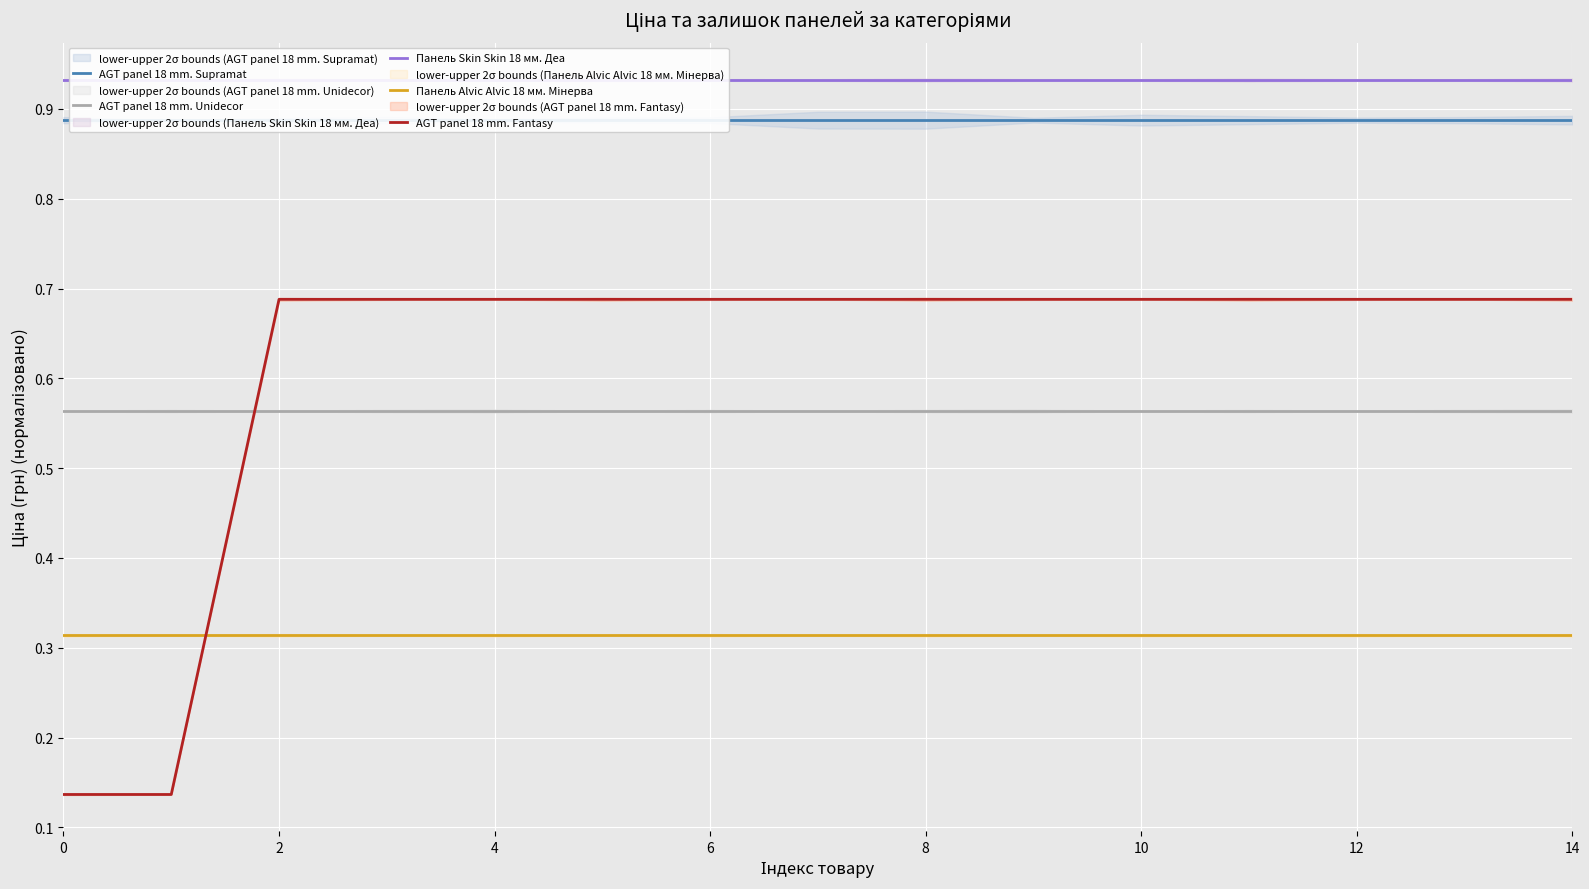

The value of AGT panel 18 mm. Fantasy at 10 is 1.0. True or false?

False